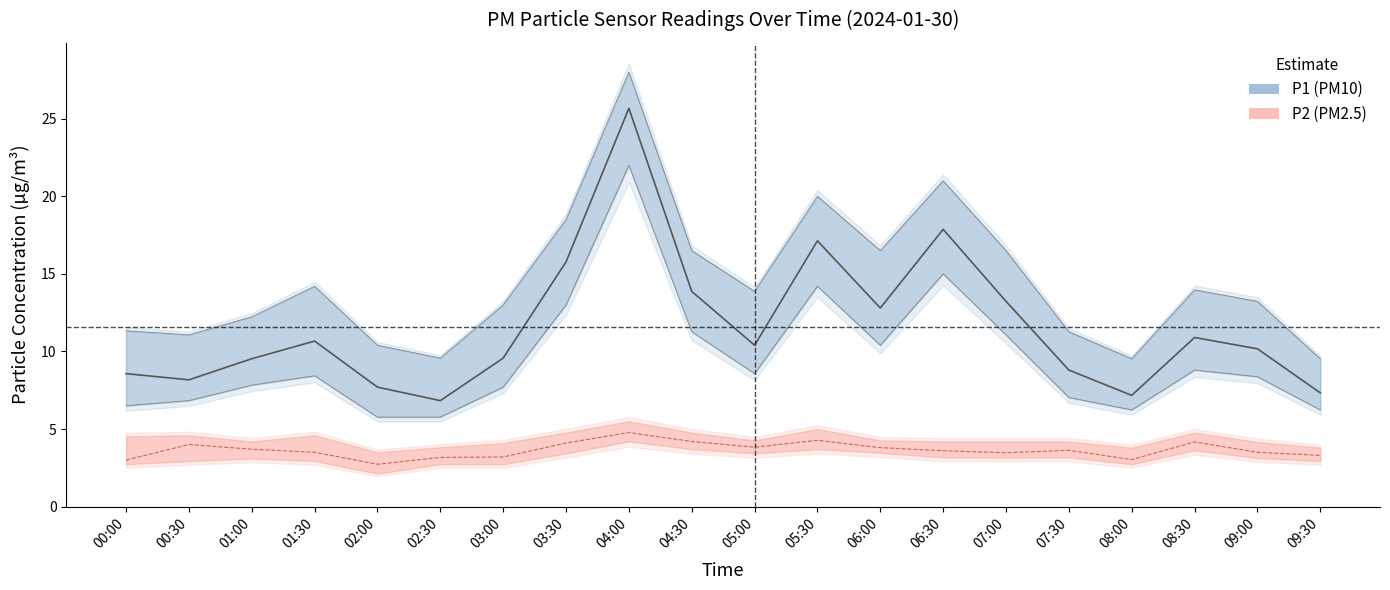

What is the smallest value displayed?

2.7